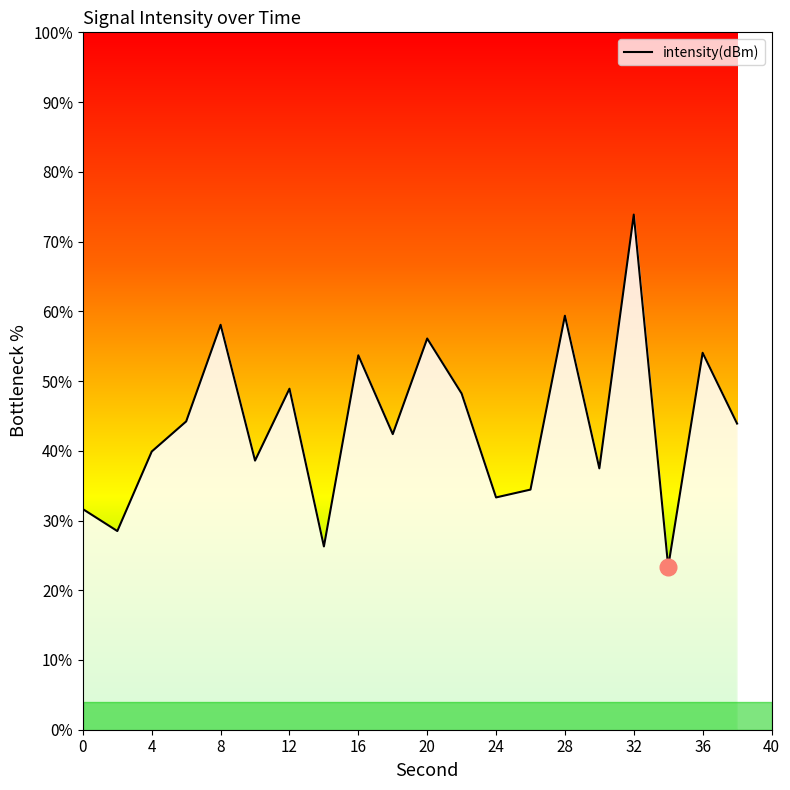

What is the minimum value shown in the chart?

23.4